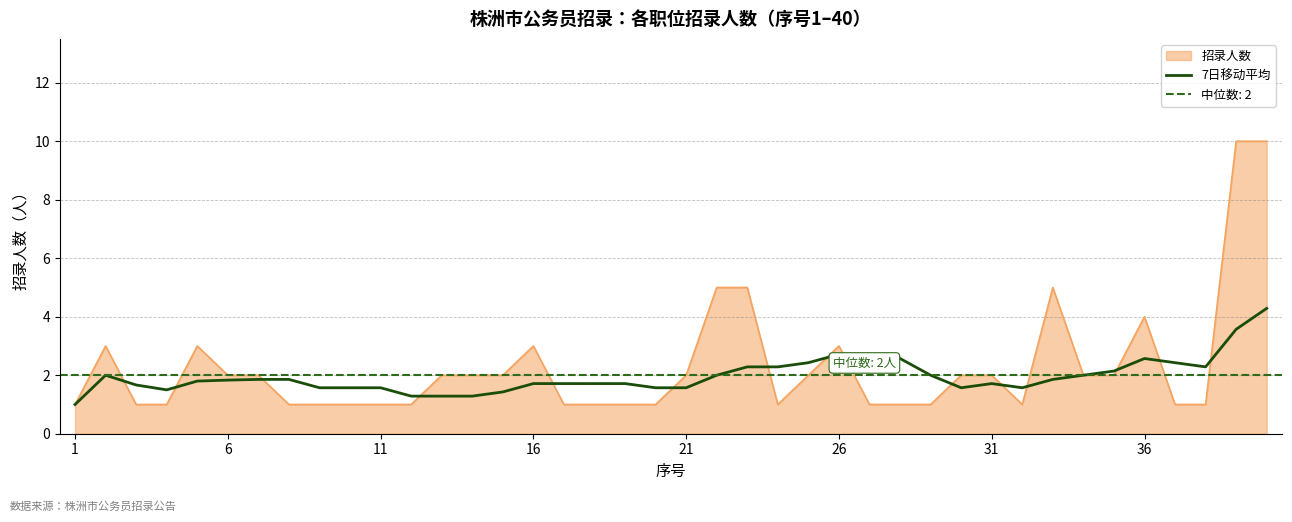

True or false: the data shows 0.6 at 32.

False